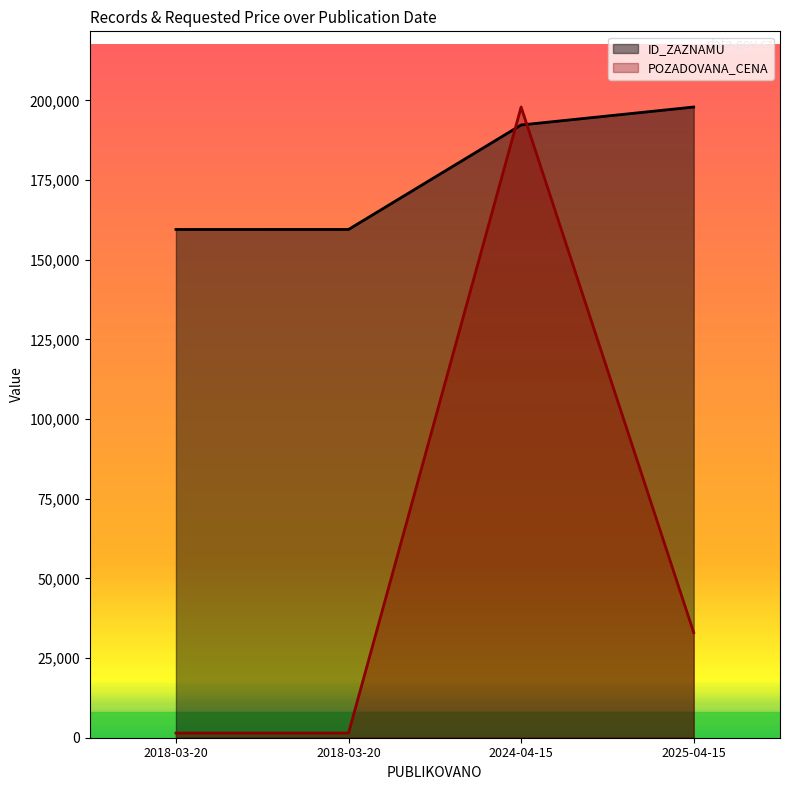

True or false: ID_ZAZNAMU has a value of 159523.0 at 2018-03-20.

True